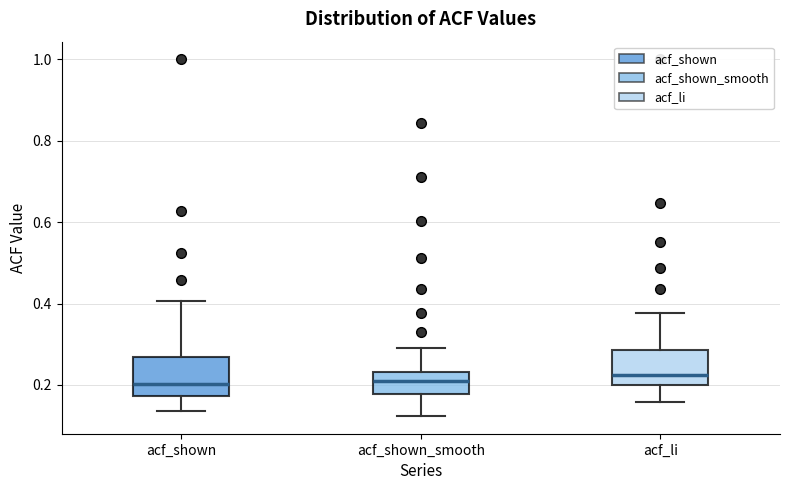

Reading left to right, transcribe this box plot: for each box, give where its median line is, the range the box spans, and where its two whiskers end, as read against the y-axis. The values are not printed on the chart, so give them approximately, as read against the axis.

acf_shown: median 0.20, box 0.18 to 0.26, whiskers 0.14 to 0.40
acf_shown_smooth: median 0.22, box 0.18 to 0.24, whiskers 0.12 to 0.30
acf_li: median 0.22, box 0.20 to 0.28, whiskers 0.16 to 0.38